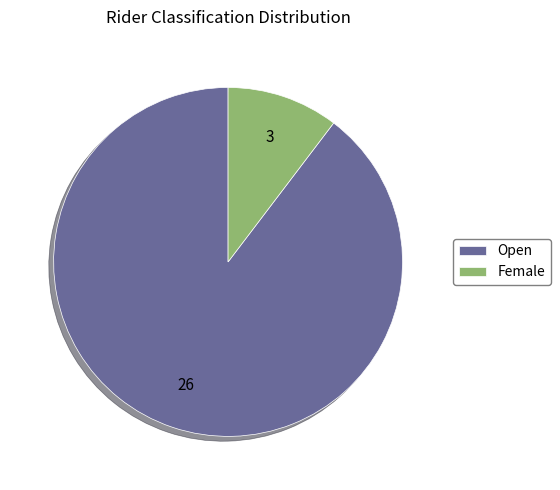

What is the largest slice in the pie chart?

Open